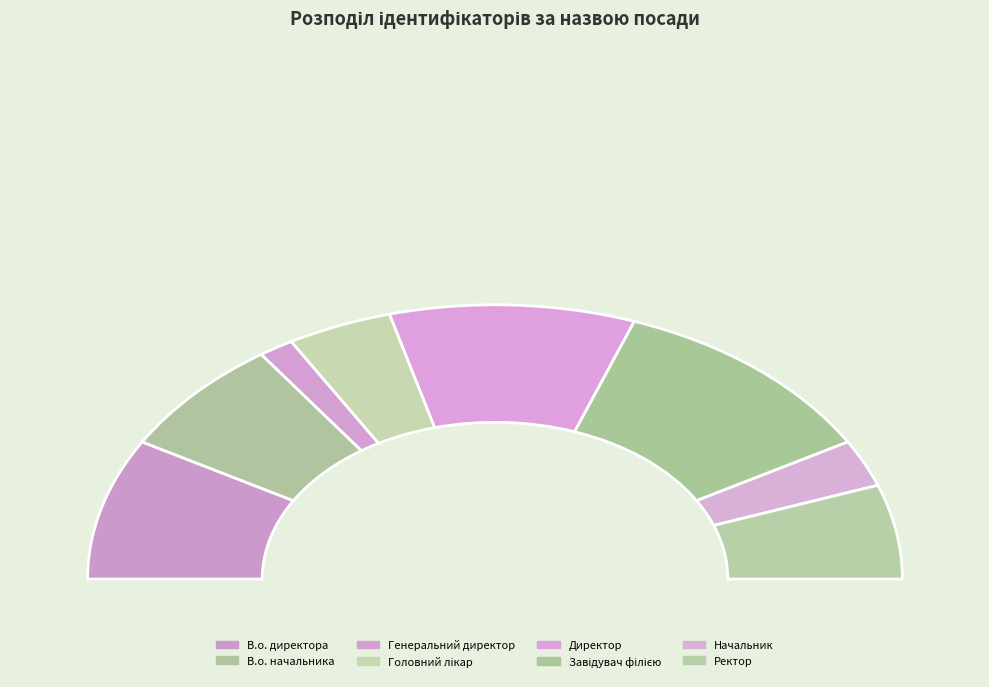

Rank the categories by value from highest to lowest.

Завідувач філією, Директор, В.о. директора, В.о. начальника, Ректор, Головний лікар, Начальник, Генеральний директор